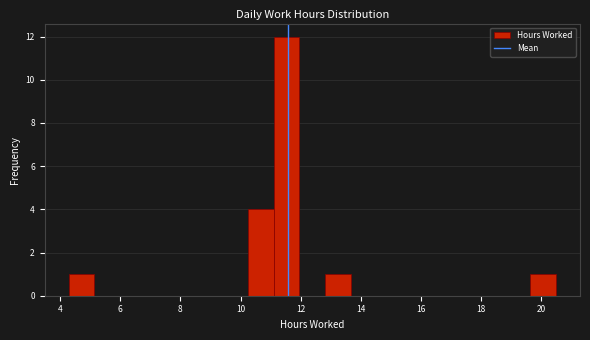

Which range on the x-axis has the tallest bar?

11.2 to 12.0